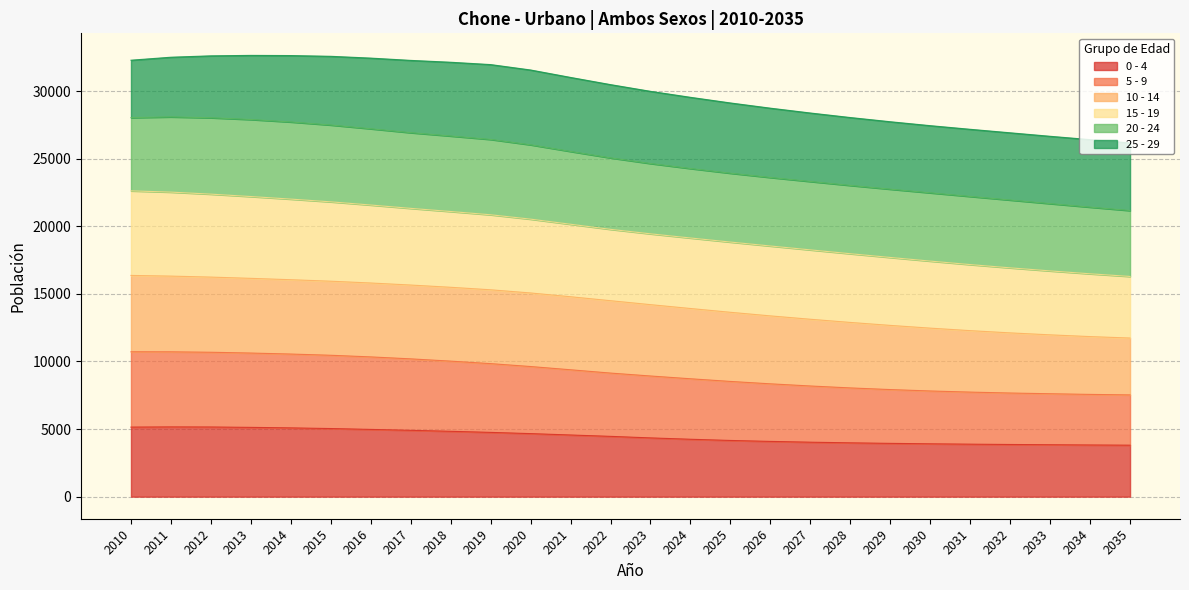

Where is 0 - 4 nearest to the value 4483?

2022